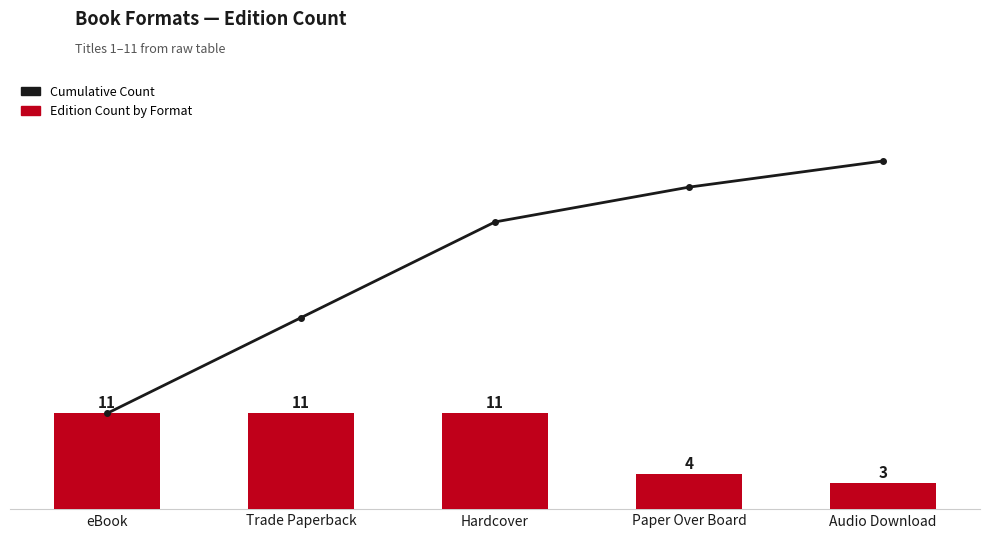

What is the smallest value displayed?

3